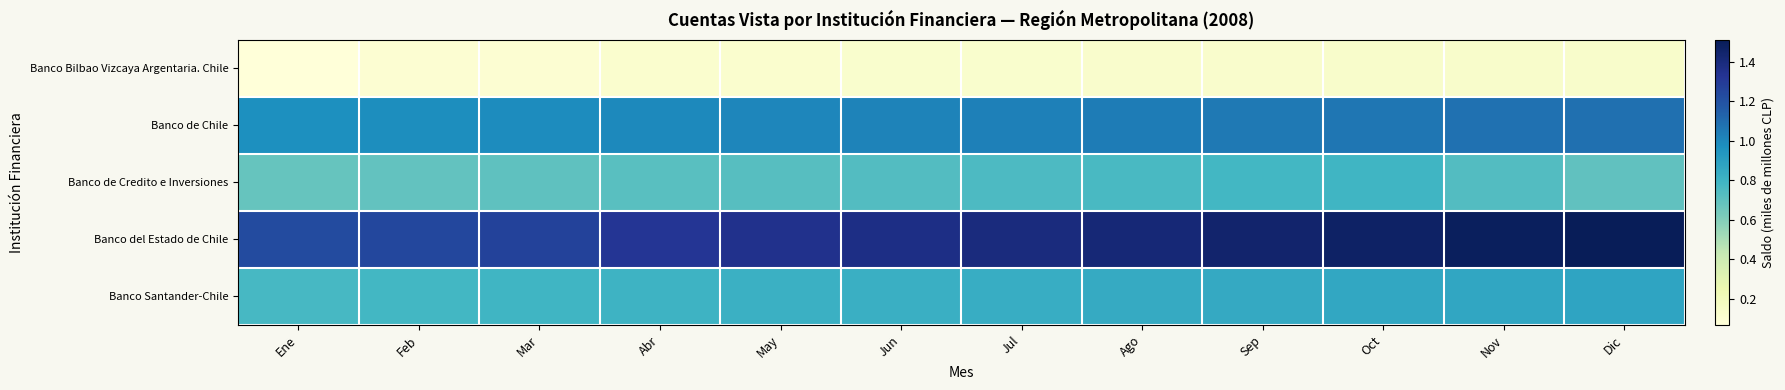

Rank the series by their maximum value, from highest to lowest.

Banco del Estado de Chile, Banco de Chile, Banco Santander-Chile, Banco de Credito e Inversiones, Banco Bilbao Vizcaya Argentaria. Chile